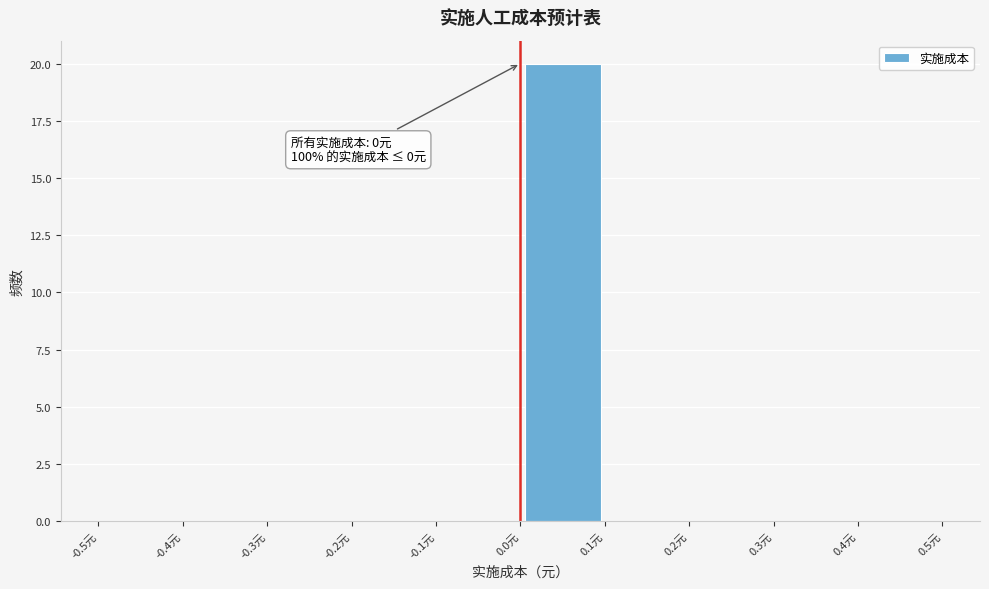

Which range on the x-axis has the tallest bar?

0.0 to 0.1